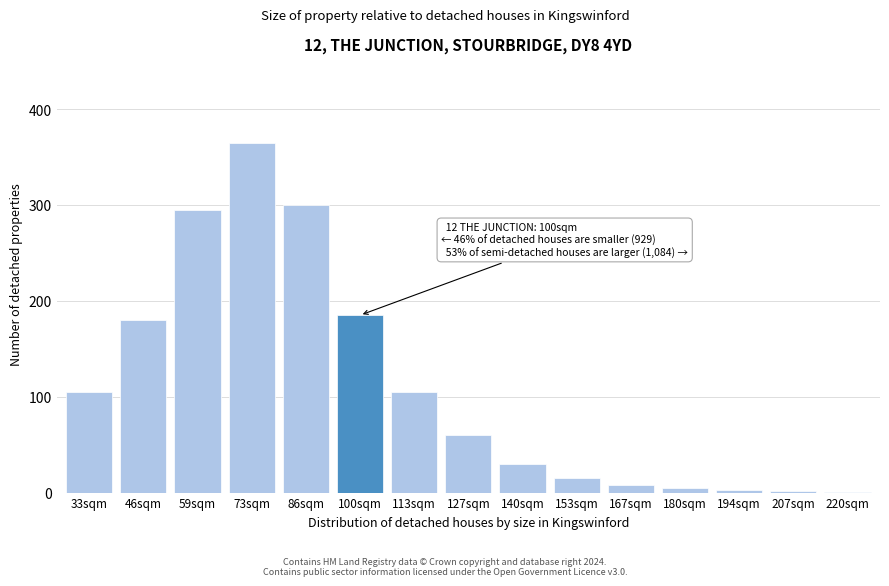

What is the sum of all values?

1659